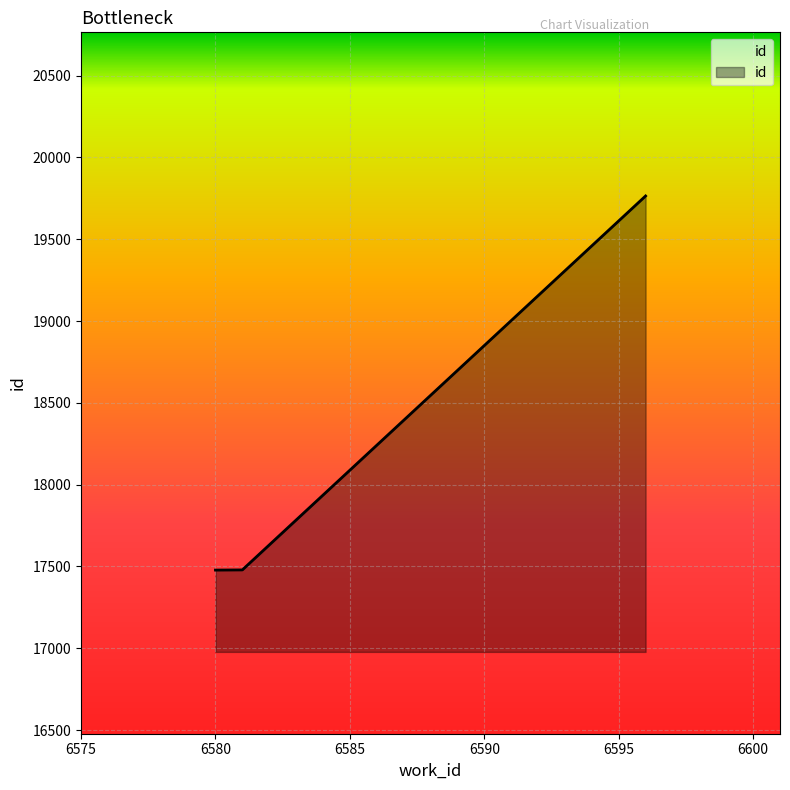

What is the minimum value shown in the chart?

17478